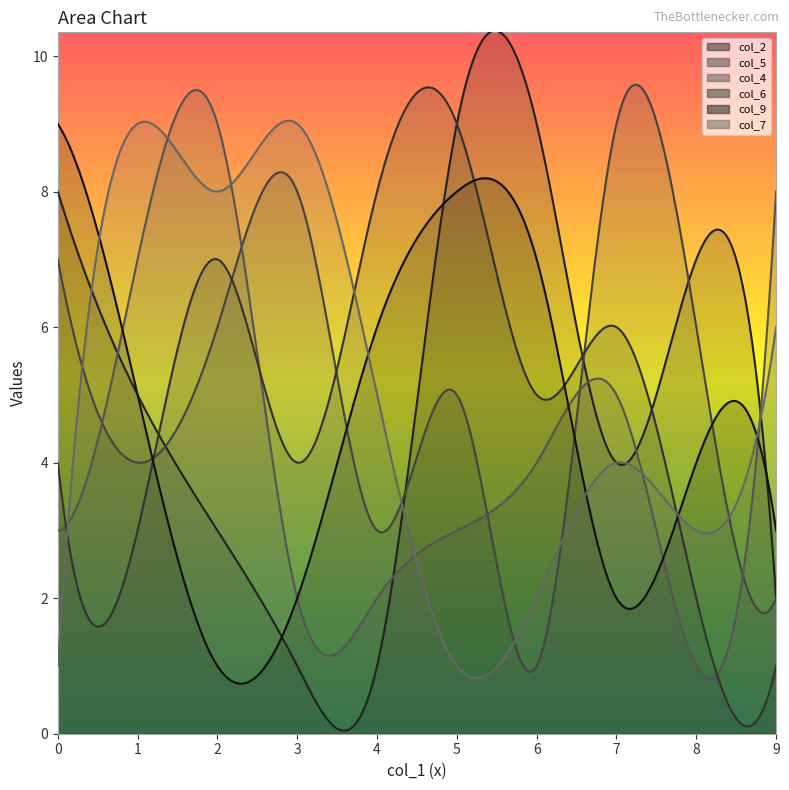

What is the difference between the col_6 values at 3 and 6?

1